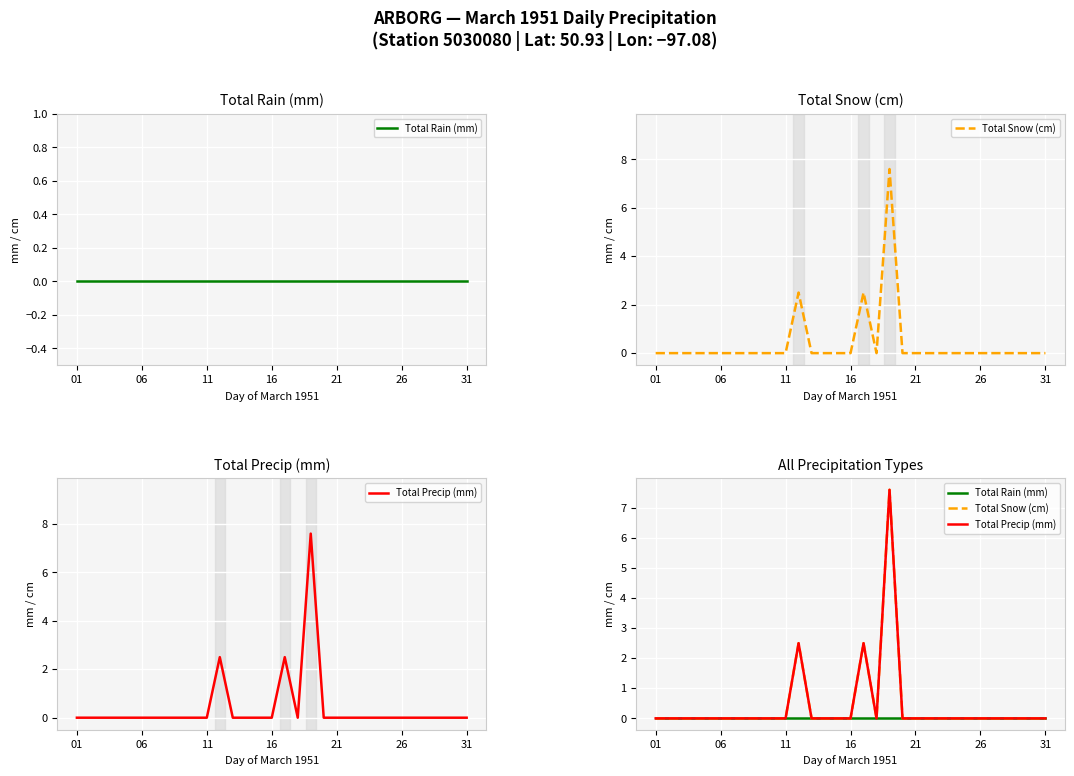

True or false: Total Snow (cm) and Total Precip (mm) intersect in this chart.

False